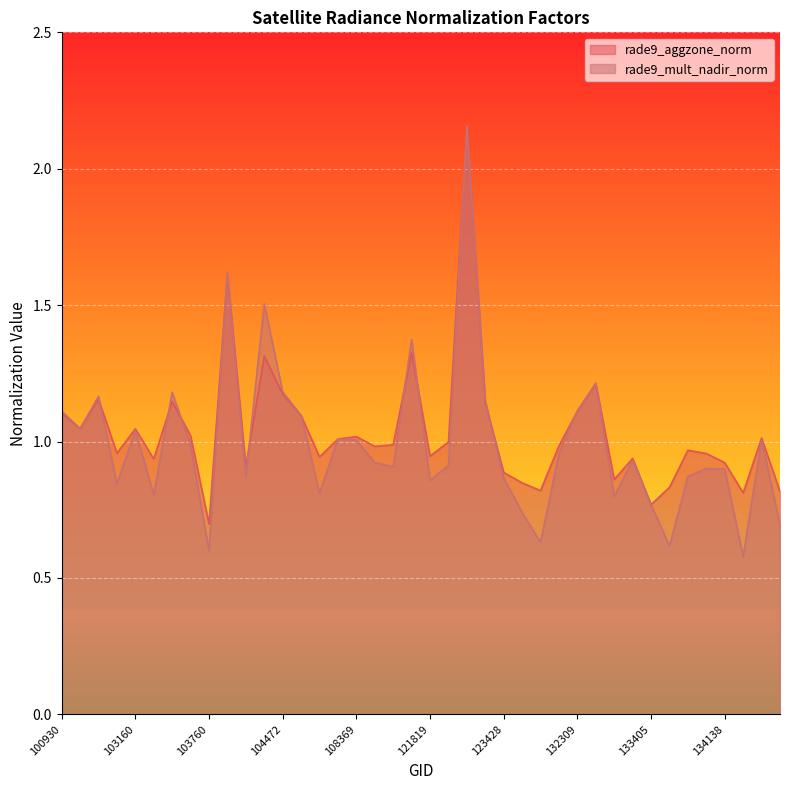

What is the approximate value of rade9_aggzone_norm at 102792?

1.2